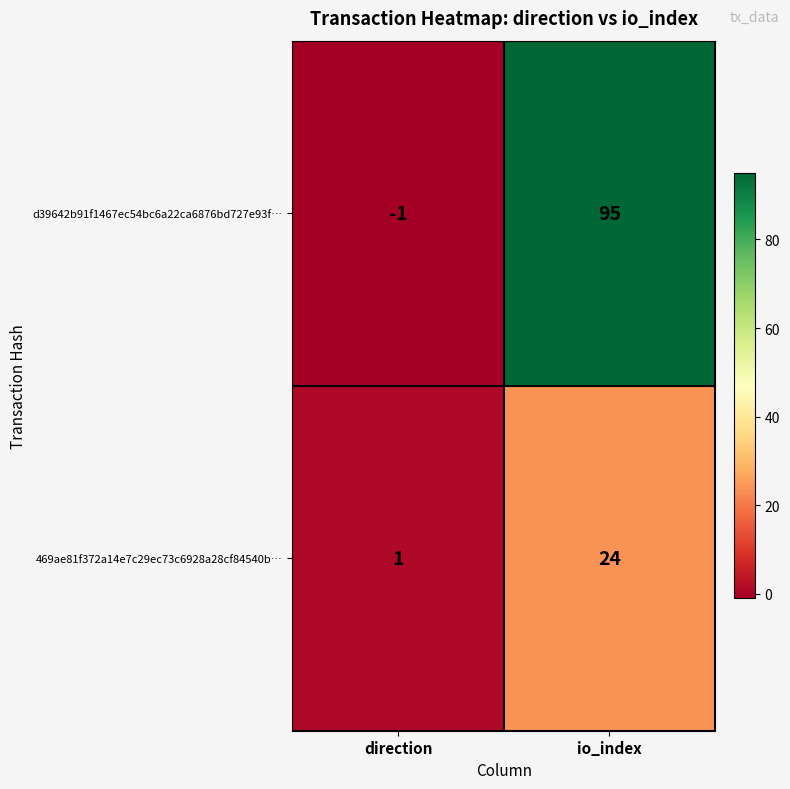

What is the difference between the 469ae81f372a14e7c29ec73c6928a28cf84540b… values at direction and io_index?

23